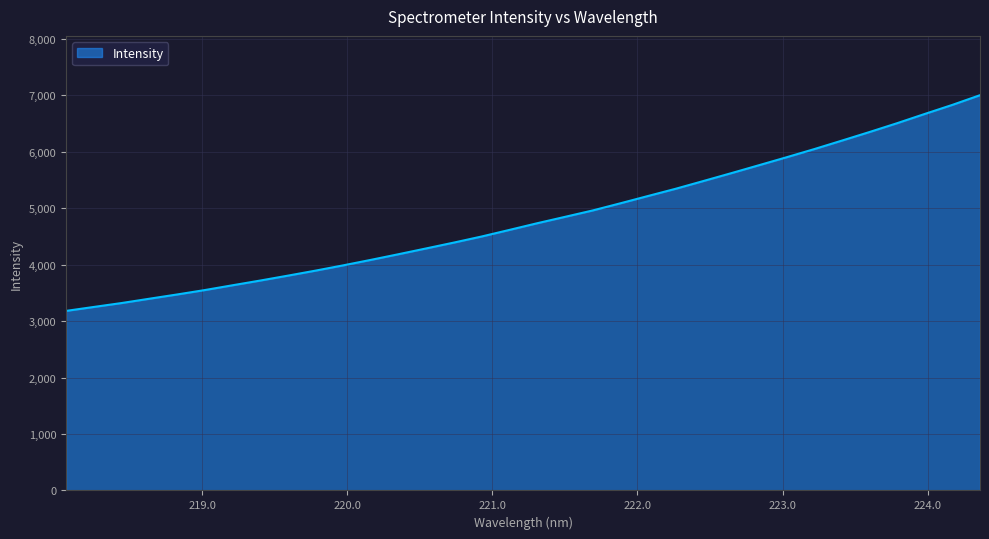

What is the difference between the maximum and minimum values?

3821.4